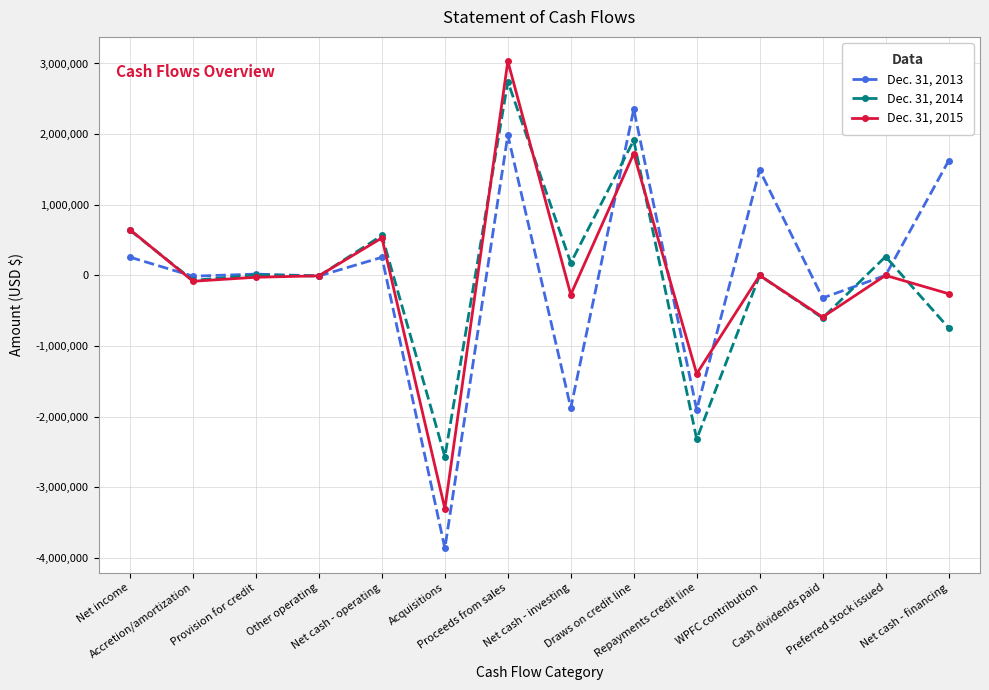

The Dec. 31, 2014 series shows -741714 at Net cash - financing. True or false?

True